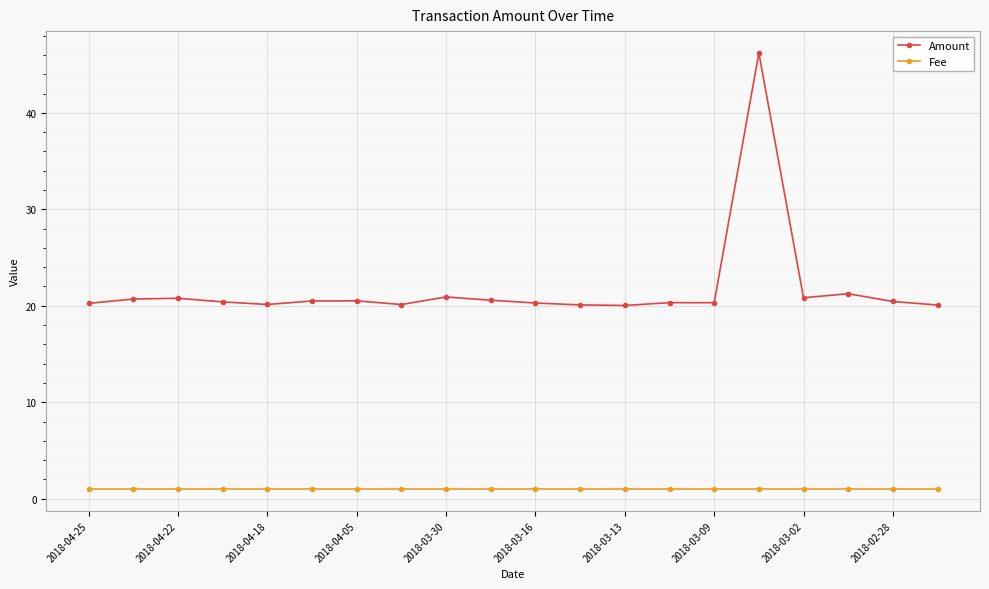

What is the value of the Fee point at the 8th from the left?

1.0